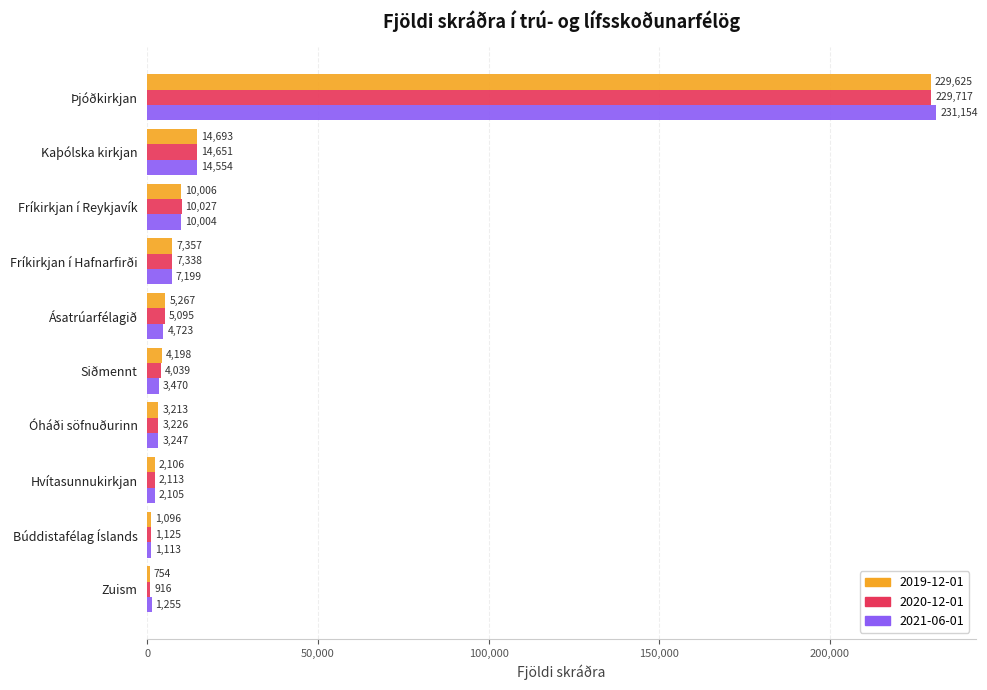

What is the difference between the maximum and minimum values in the 2019-12-01 series?

228871